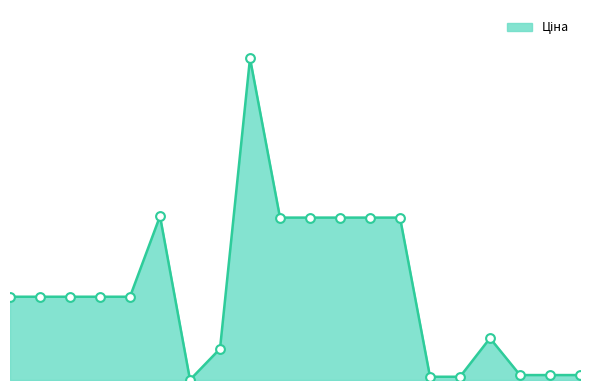

What is the change in value from 287682235 to 285642234?

+14371.5